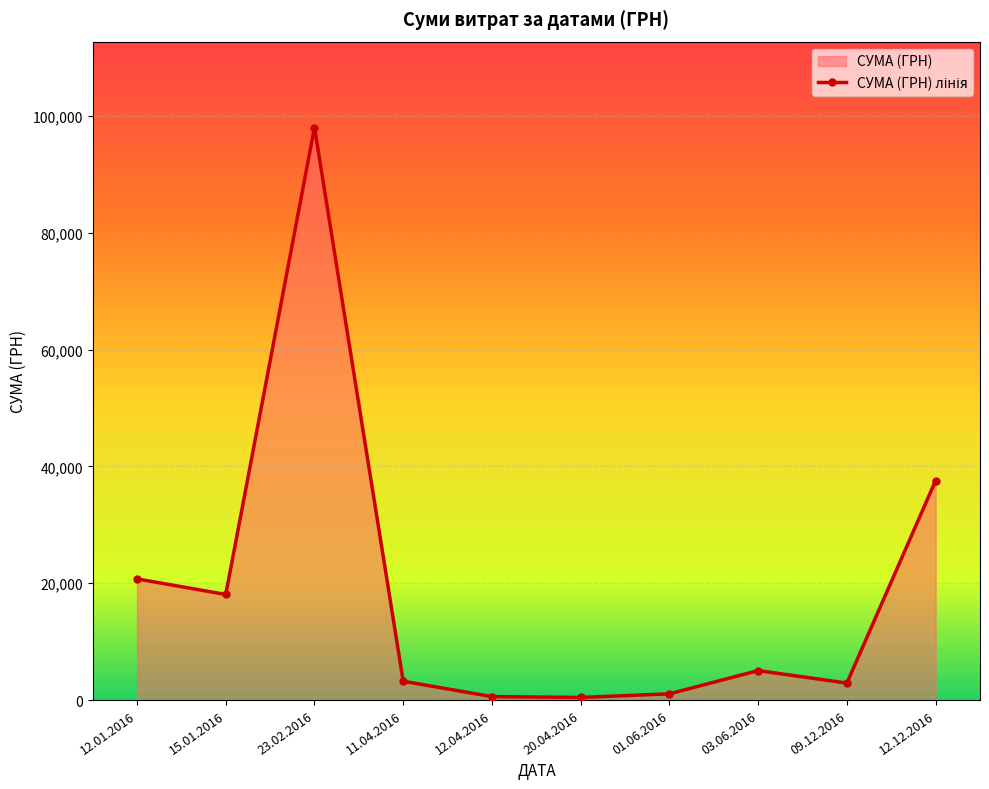

How many lines are shown in the chart?

1